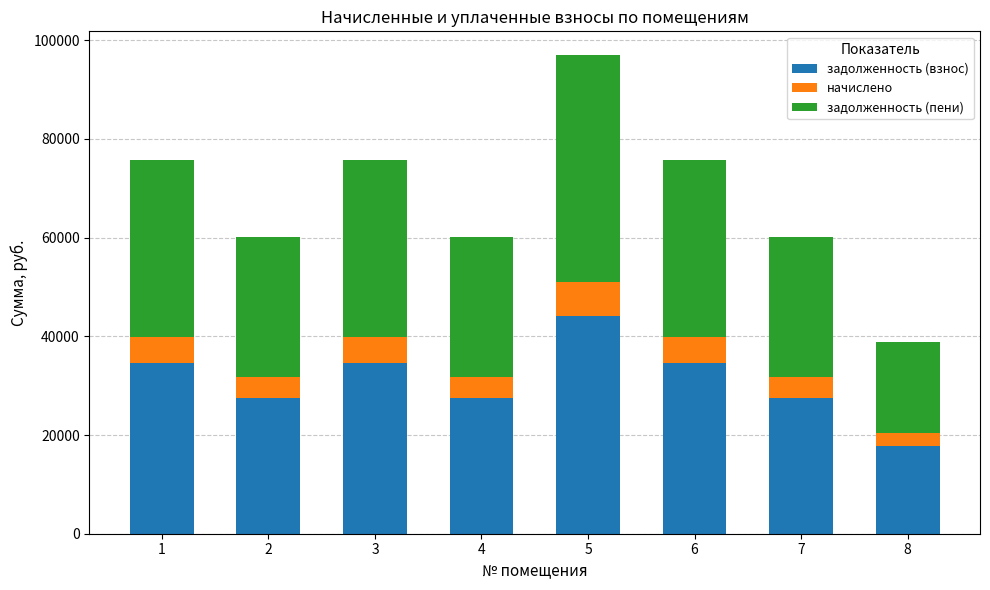

Does the chart contain stacked bars?

Yes